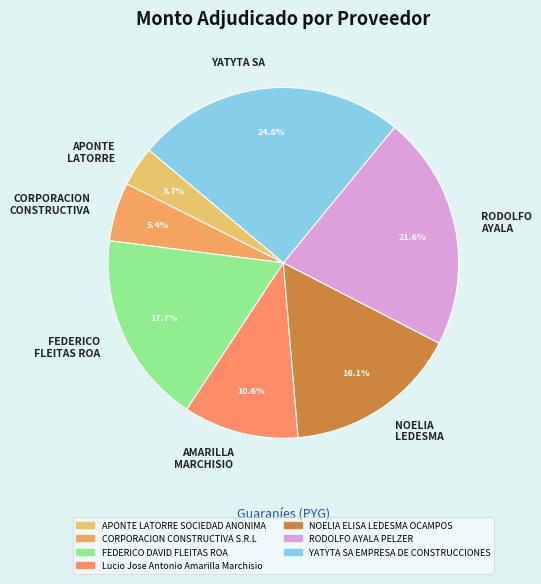

What is the total percentage of APONTE LATORRE and CORPORACION CONSTRUCTIVA?

9.1%